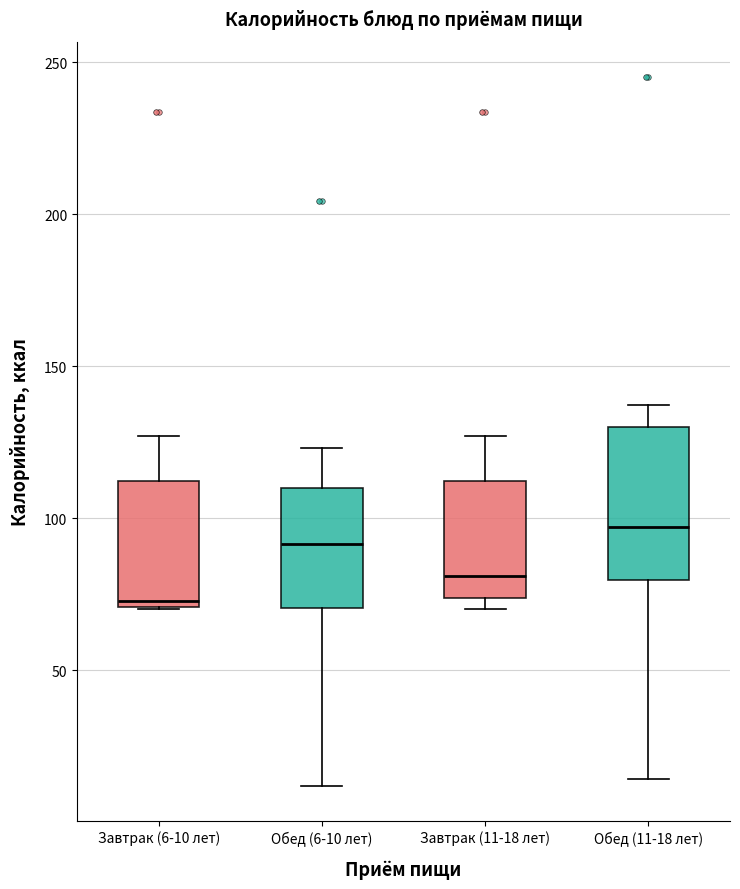

Reading left to right, transcribe this box plot: for each box, give where its median line is, the range the box spans, and where its two whiskers end, as read against the y-axis. The values are not printed on the chart, so give them approximately, as read against the axis.

Завтрак (6-10 лет): median 75, box 70 to 110, whiskers 70 to 125
Обед (6-10 лет): median 90, box 70 to 110, whiskers 10 to 125
Завтрак (11-18 лет): median 80, box 75 to 110, whiskers 70 to 125
Обед (11-18 лет): median 95, box 80 to 130, whiskers 15 to 135